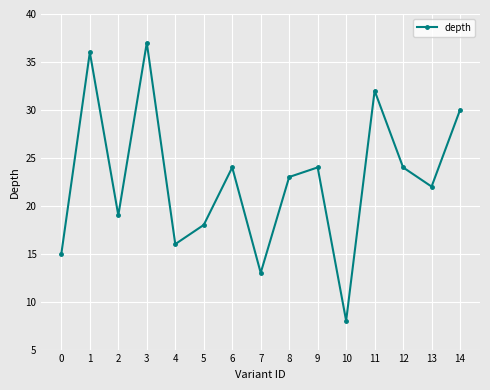

Which category has the highest value across all series?

3